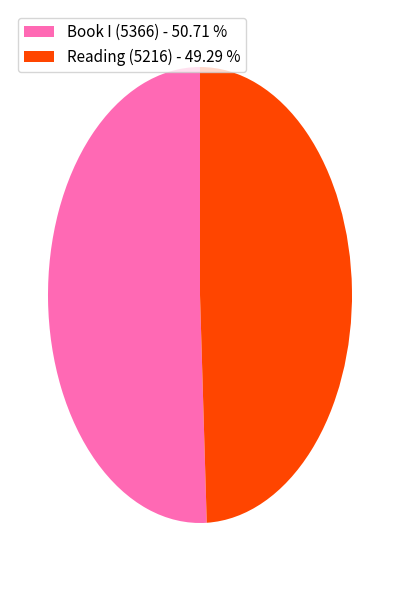

Is Book I (5366) the majority of the pie?

Yes